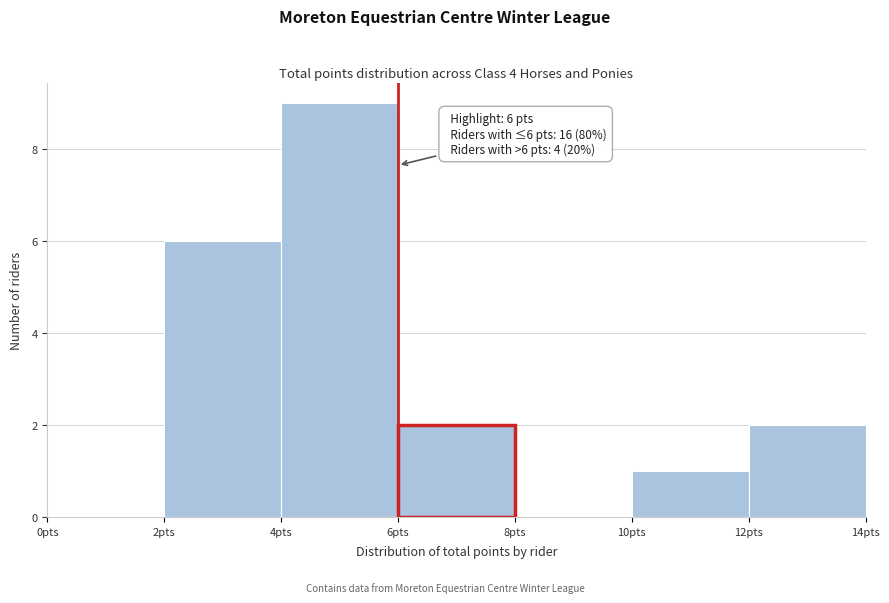

Which range on the x-axis has the tallest bar?

4 to 6